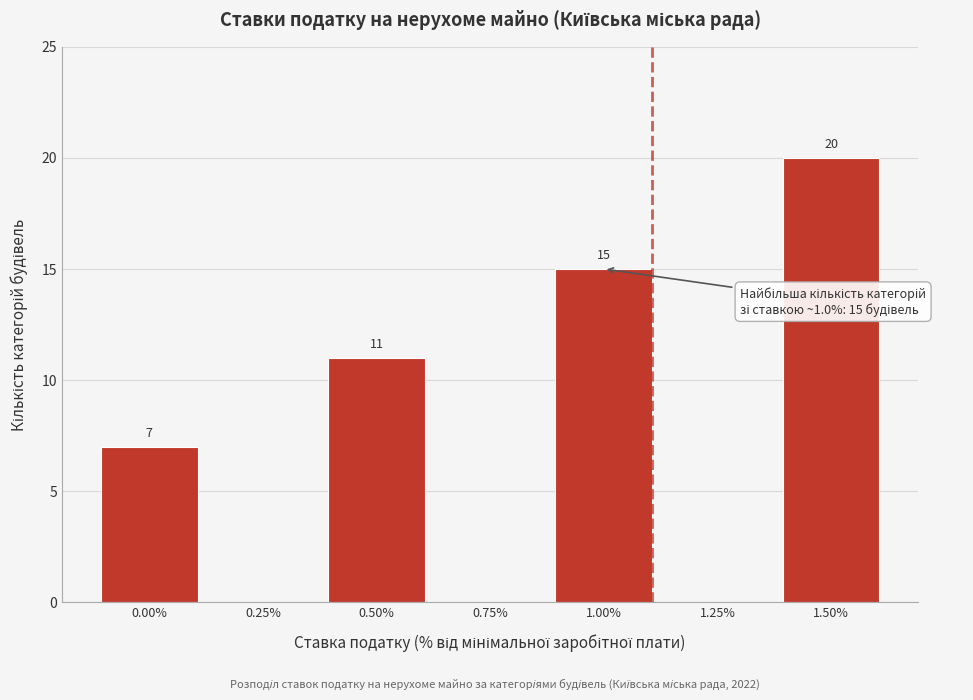

Reading left to right, what are all the values shown in this chart?

0.00%=7	0.25%=0	0.50%=11	0.75%=0	1.00%=15	1.25%=0	1.50%=20